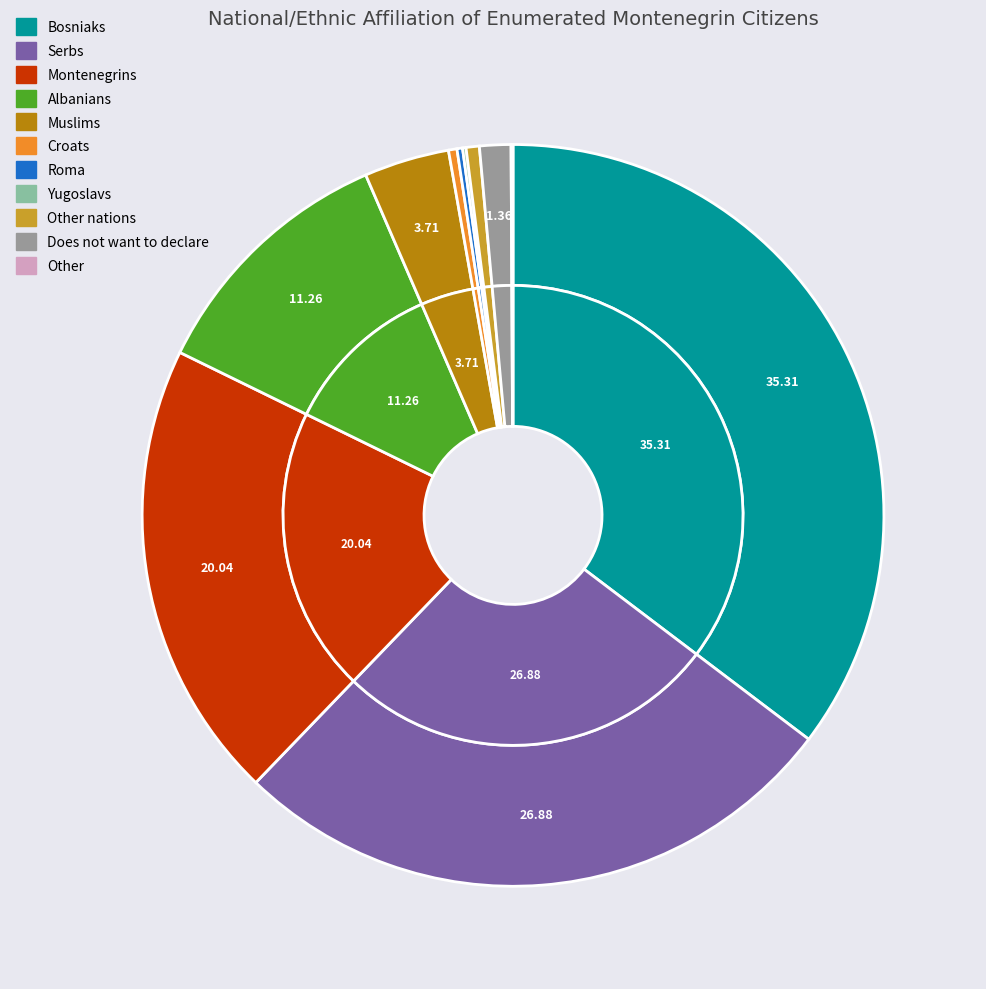

Which slice is the largest?

Bosniaks